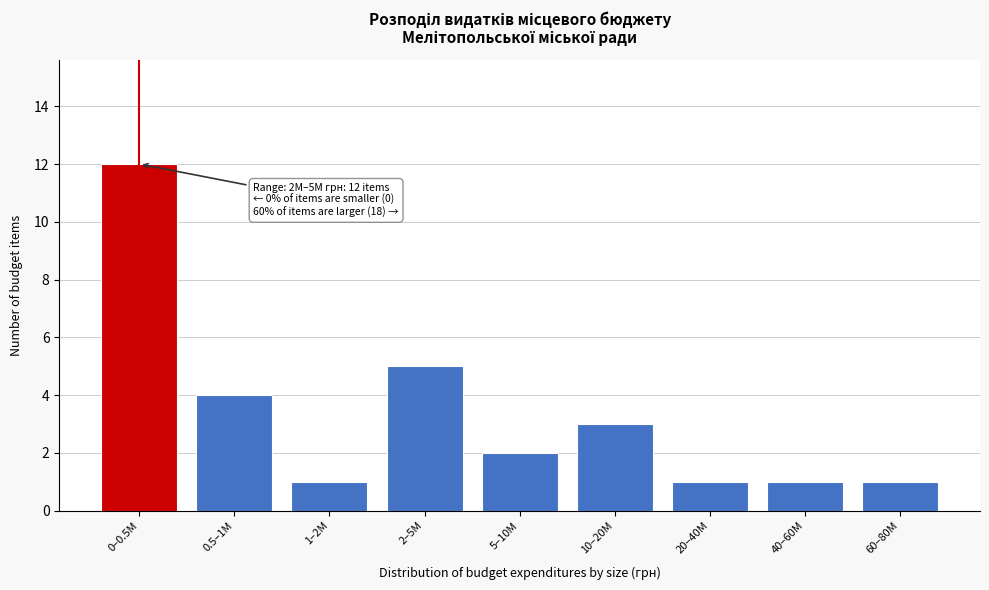

Reading left to right, extract all data points from this chart.

0–0.5M=12	0.5–1M=4	1–2M=1	2–5M=5	5–10M=2	10–20M=3	20–40M=1	40–60M=1	60–80M=1